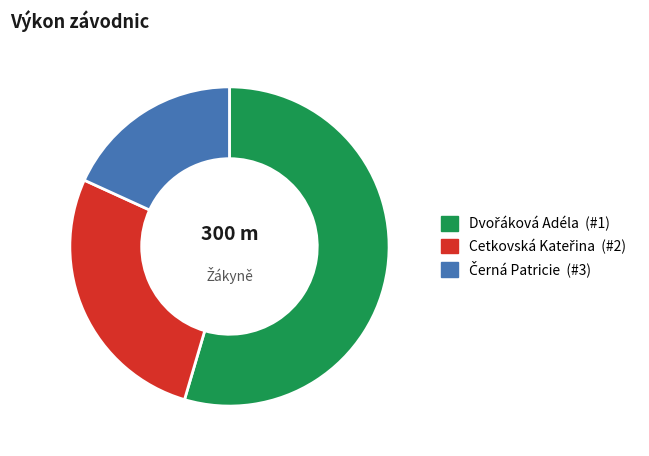

Is there any slice that represents more than half of the pie?

Yes